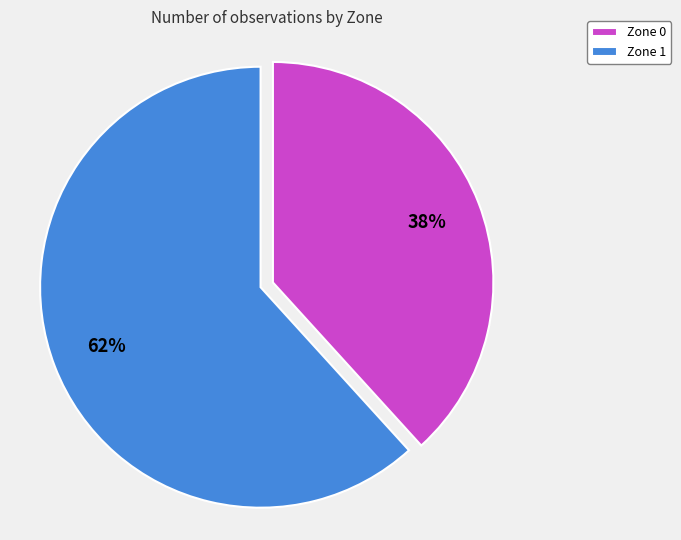

Is it true that Zone 0 is 24% of the pie?

False